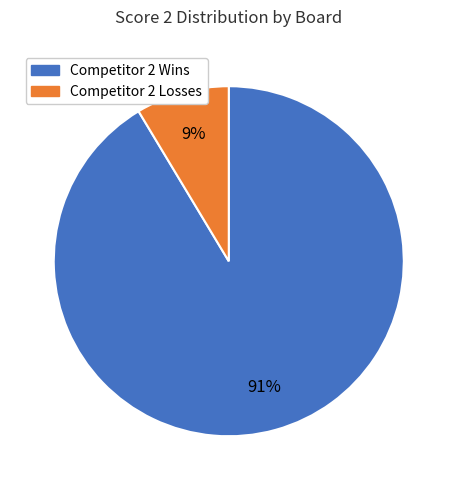

Is there any slice that represents more than half of the pie?

Yes